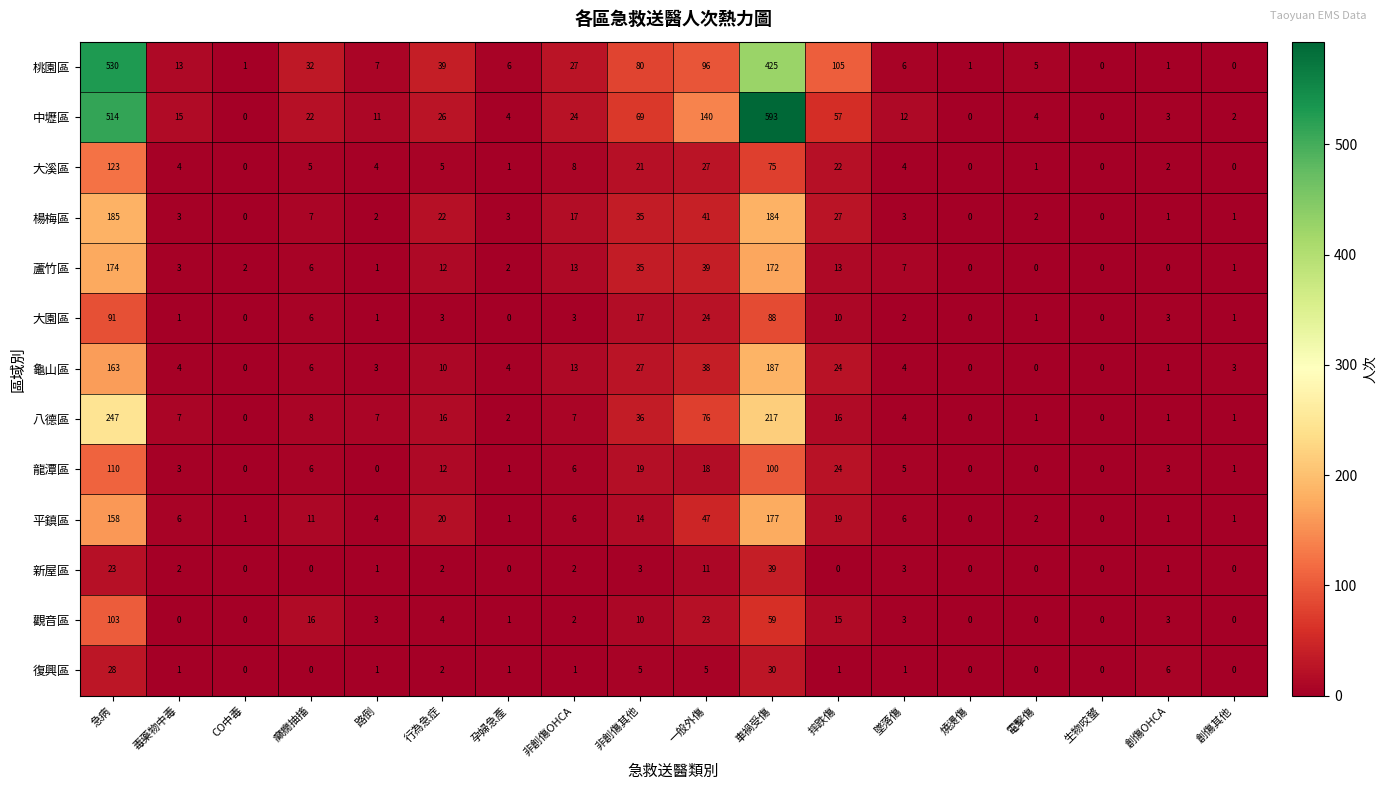

List the series in order of their peak value, lowest first.

復興區, 新屋區, 大園區, 觀音區, 龍潭區, 大溪區, 蘆竹區, 平鎮區, 楊梅區, 龜山區, 八德區, 桃園區, 中壢區